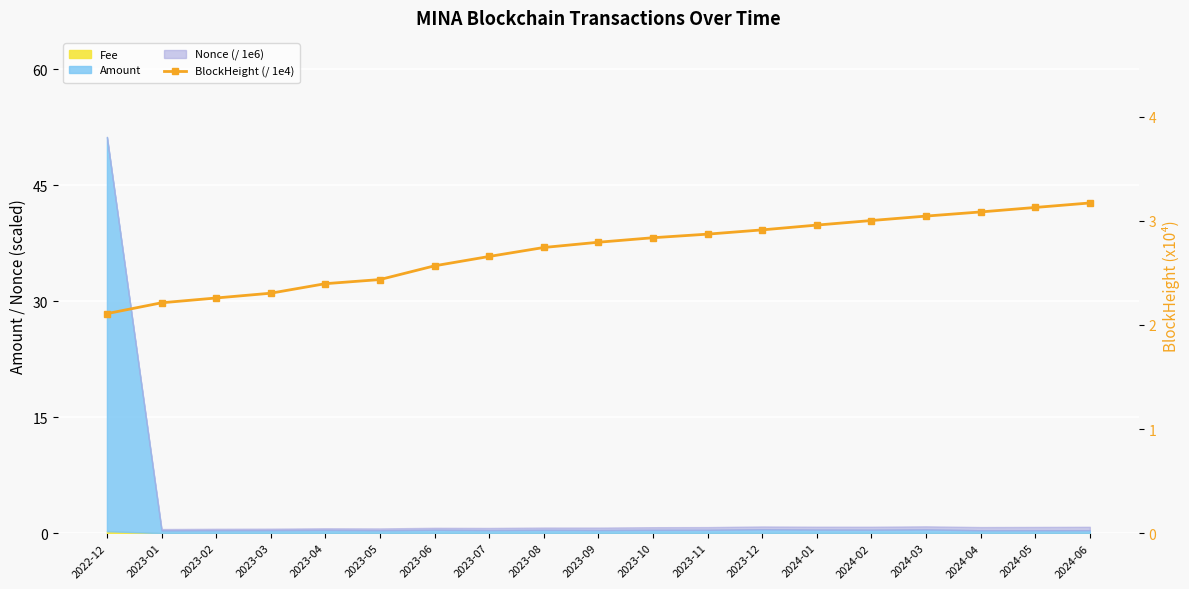

The value at 2024-04 is 4.2. True or false?

False